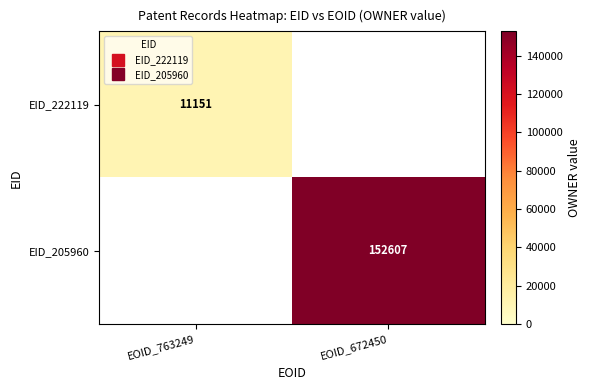

List the series in order of their overall mean, lowest first.

EID_222119, EID_205960